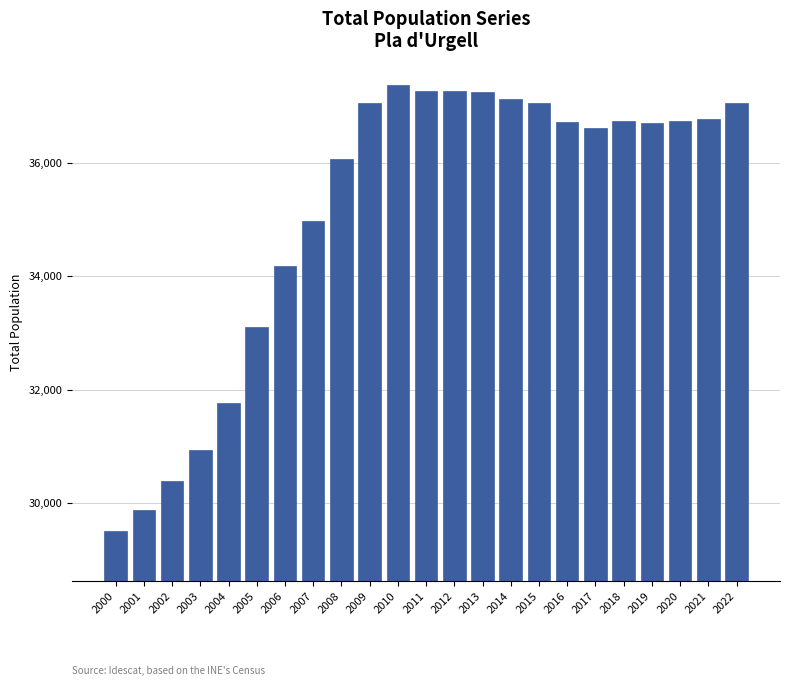

What is the greatest value displayed?

37371